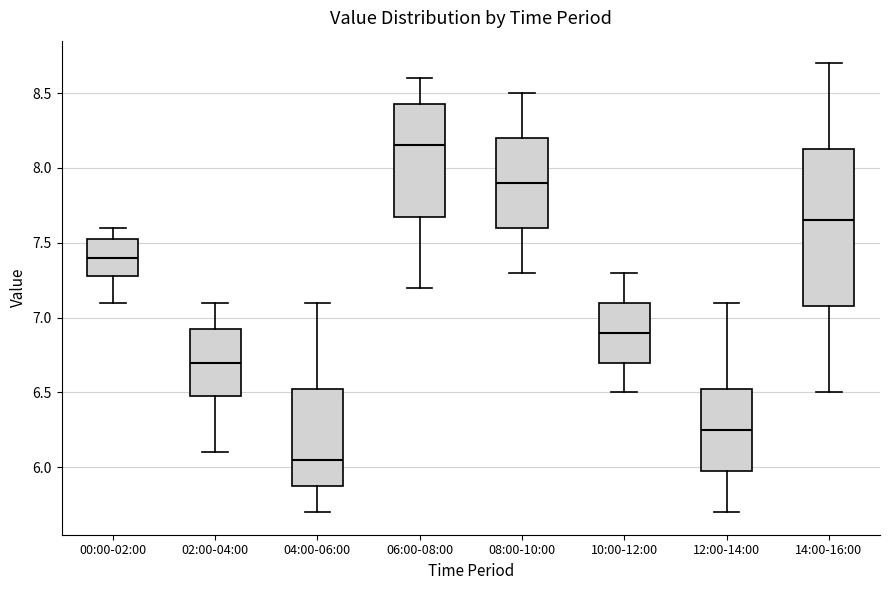

Reading left to right, transcribe this box plot: for each box, give where its median line is, the range the box spans, and where its two whiskers end, as read against the y-axis. The values are not printed on the chart, so give them approximately, as read against the axis.

00:00-02:00: median 7.40, box 7.30 to 7.55, whiskers 7.10 to 7.60
02:00-04:00: median 6.70, box 6.50 to 6.95, whiskers 6.10 to 7.10
04:00-06:00: median 6.05, box 5.90 to 6.55, whiskers 5.70 to 7.10
06:00-08:00: median 8.15, box 7.70 to 8.45, whiskers 7.20 to 8.60
08:00-10:00: median 7.90, box 7.60 to 8.20, whiskers 7.30 to 8.50
10:00-12:00: median 6.90, box 6.70 to 7.10, whiskers 6.50 to 7.30
12:00-14:00: median 6.25, box 6.00 to 6.55, whiskers 5.70 to 7.10
14:00-16:00: median 7.65, box 7.10 to 8.15, whiskers 6.50 to 8.70